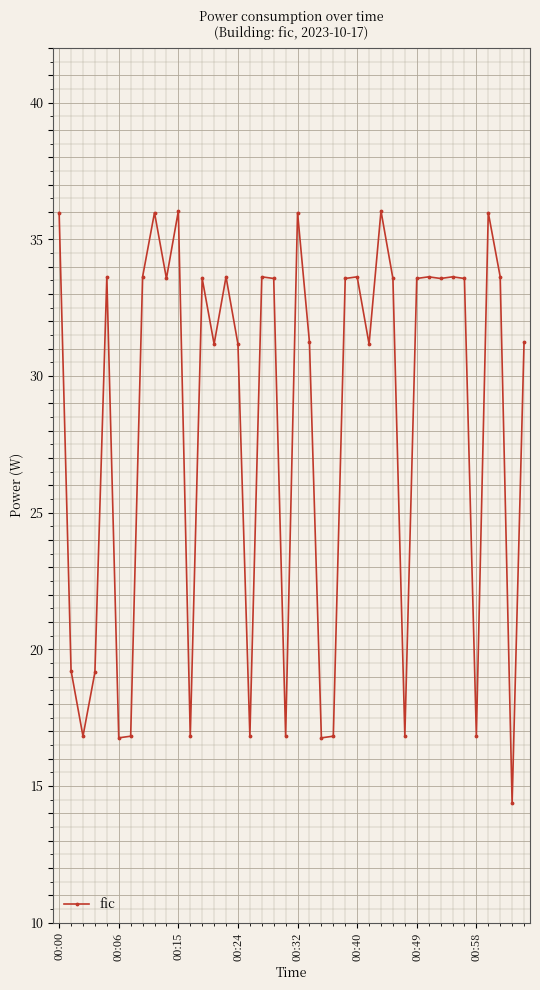

What is the smallest value displayed?

14.4